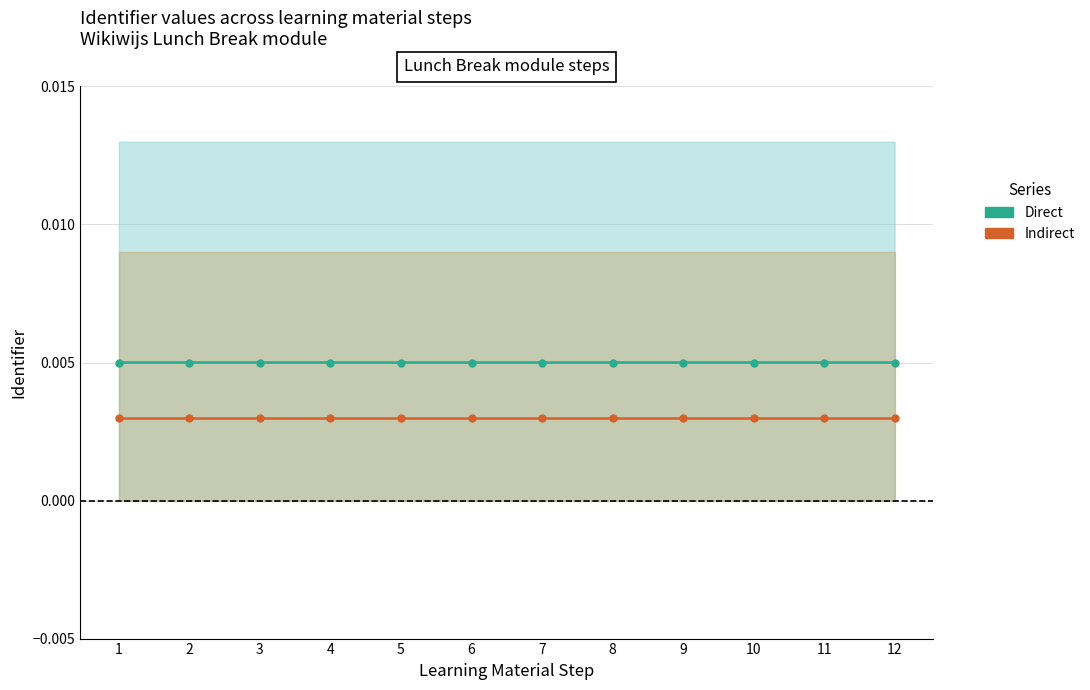

Reading left to right, list all the values displayed in this chart.

Direct: 1=0.0	2=0.0	3=0.0	4=0.0	5=0.0	6=0.0	7=0.0	8=0.0	9=0.0	10=0.0	11=0.0	12=0.0
Indirect: 1=0.0	2=0.0	3=0.0	4=0.0	5=0.0	6=0.0	7=0.0	8=0.0	9=0.0	10=0.0	11=0.0	12=0.0